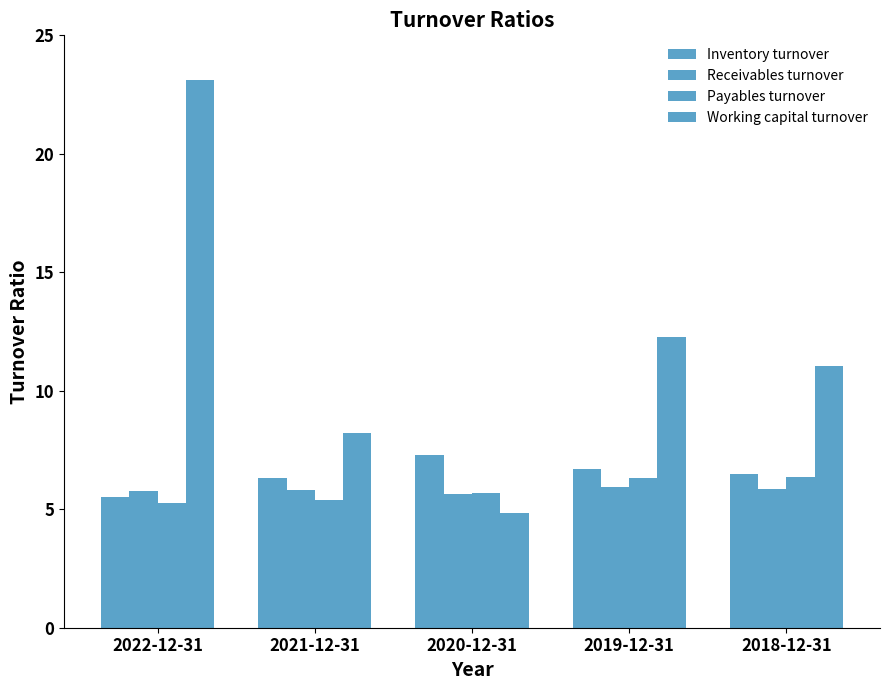

Which series has the widest spread of values?

Working capital turnover